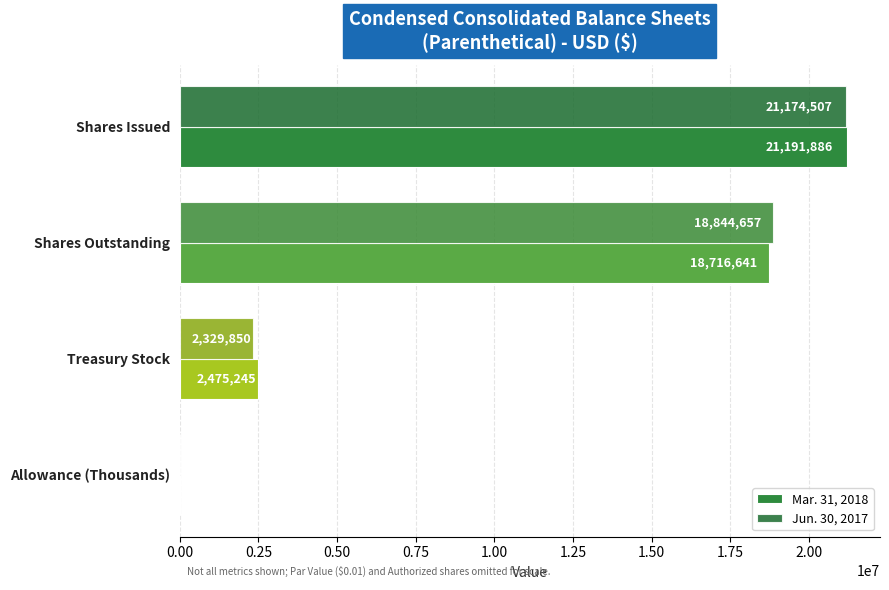

True or false: Jun. 30, 2017 has a value of 2329850 at Treasury Stock.

True